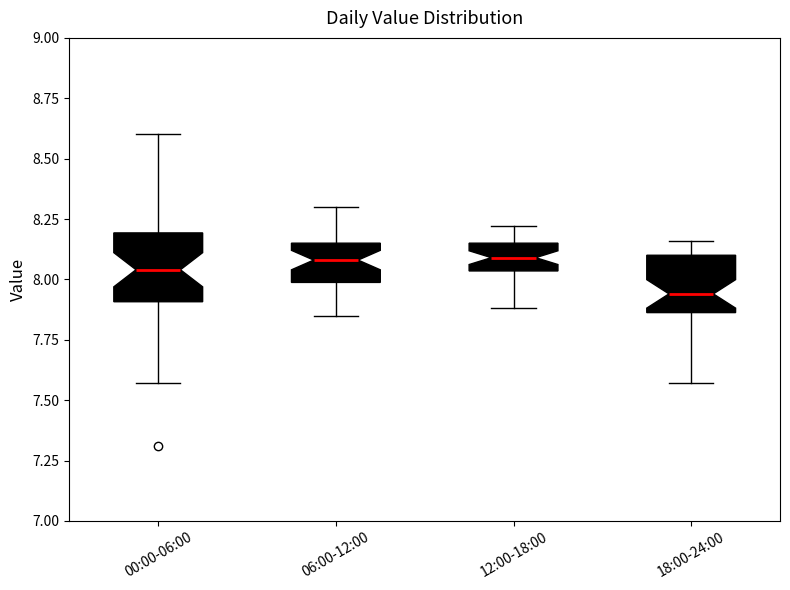

Where does the median line of the box for 06:00-12:00 sit on the y-axis? The values are not printed on the chart, so give them approximately, as read against the axis.

8.10